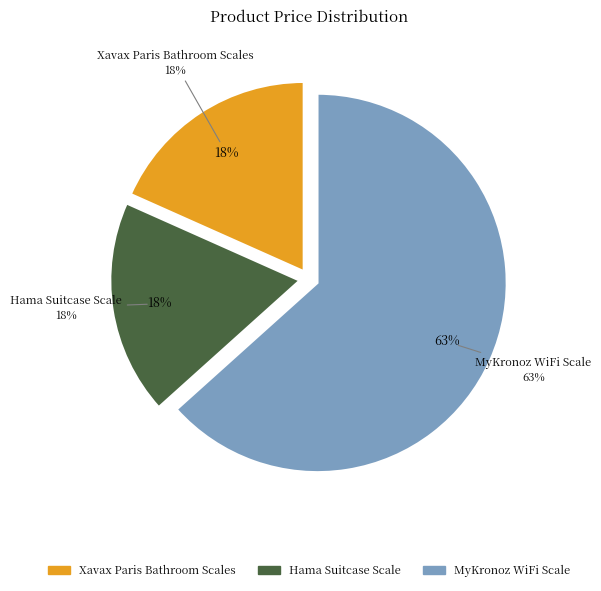

True or false: MyKronoz WiFi Scale accounts for 63% of the total.

True